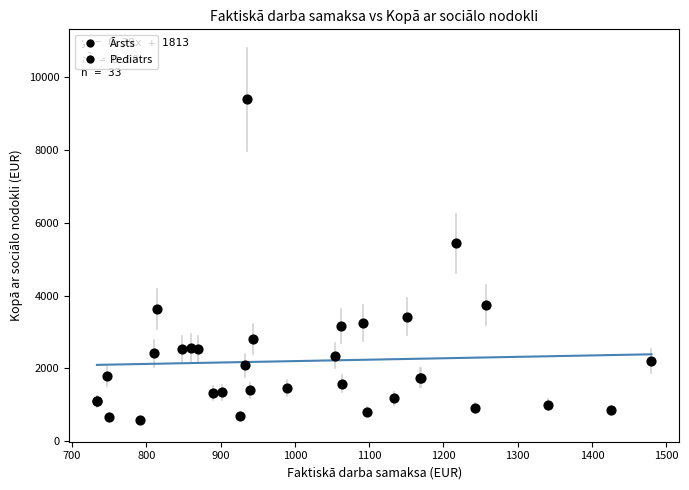

What Y value in the scatter plot is closest to 4993?

5438.9